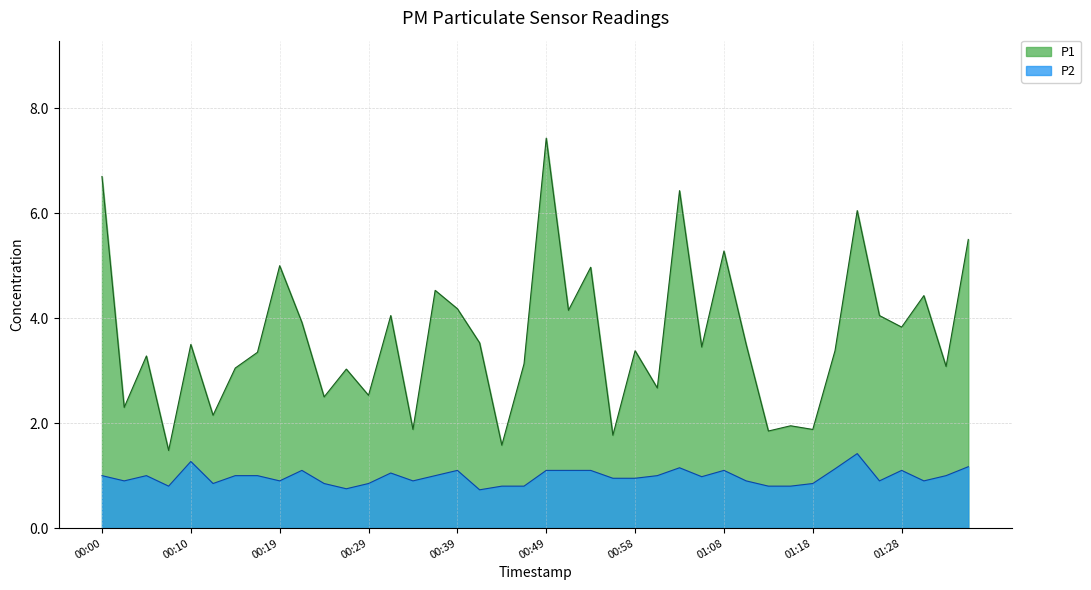

Reading left to right, what are all the values shown in this chart?

P1: 6.7	2.3	3.3	1.5	3.5	2.1	3.0	3.4	5.0	3.9	2.5	3.0	2.5	4.0	1.9	4.5	4.2	3.5	1.6	3.1	7.4	4.2	5.0	1.8	3.4	2.7	6.4	3.5	5.3	3.5	1.9	1.9	1.9	3.4	6.0	4.0	3.8	4.4	3.1	5.5
P2: 1.0	0.9	1.0	0.8	1.3	0.8	1.0	1.0	0.9	1.1	0.8	0.8	0.8	1.1	0.9	1.0	1.1	0.7	0.8	0.8	1.1	1.1	1.1	0.9	0.9	1.0	1.1	1.0	1.1	0.9	0.8	0.8	0.8	1.1	1.4	0.9	1.1	0.9	1.0	1.2